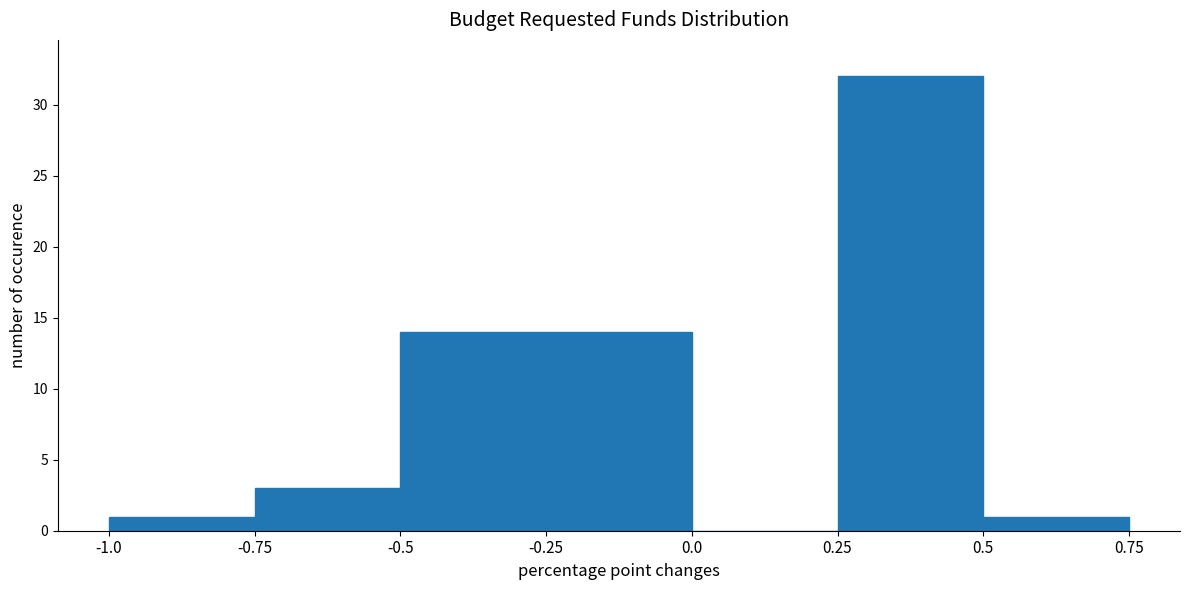

Over which range of the x-axis is the bar tallest?

0.25 to 0.5